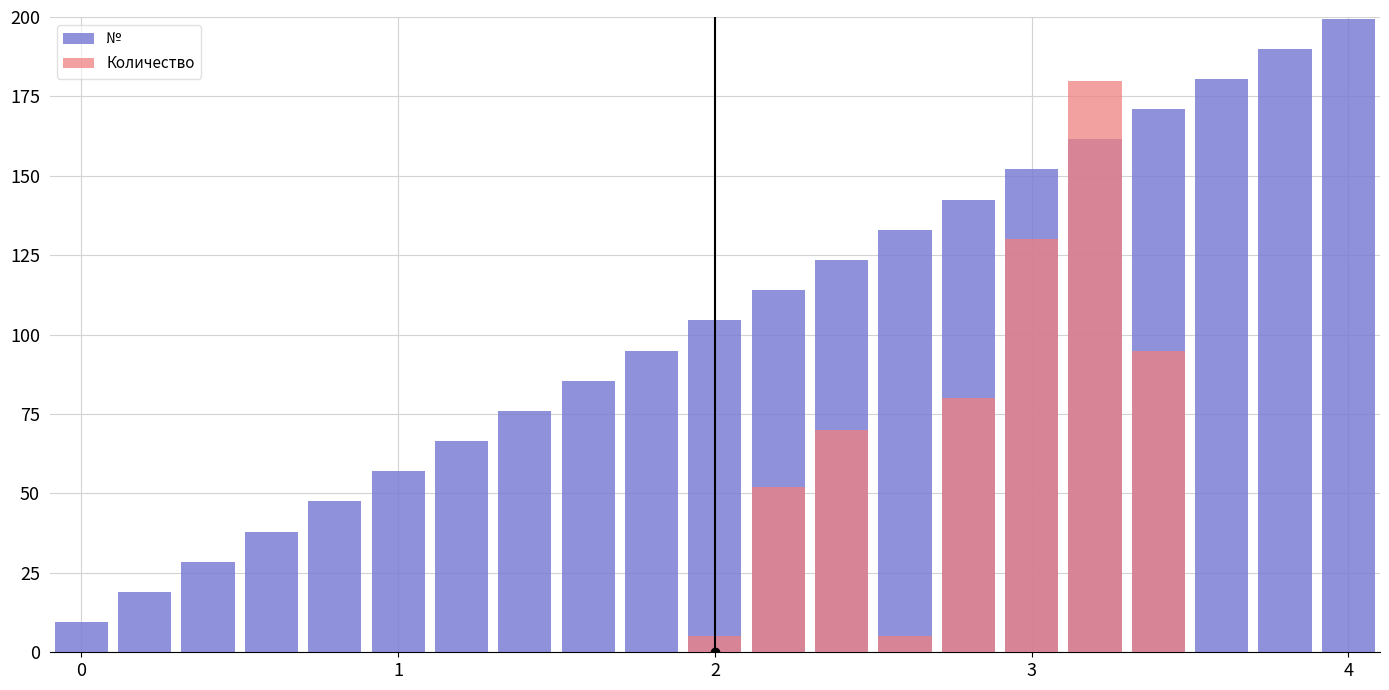

What is the value of the № bar at the 8th from the left?

76.0